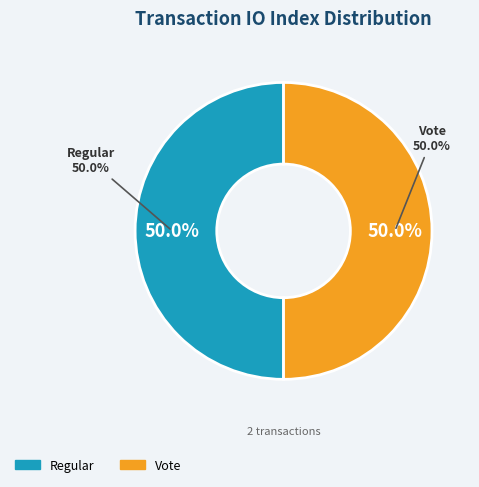

How many segments does this pie chart have?

2